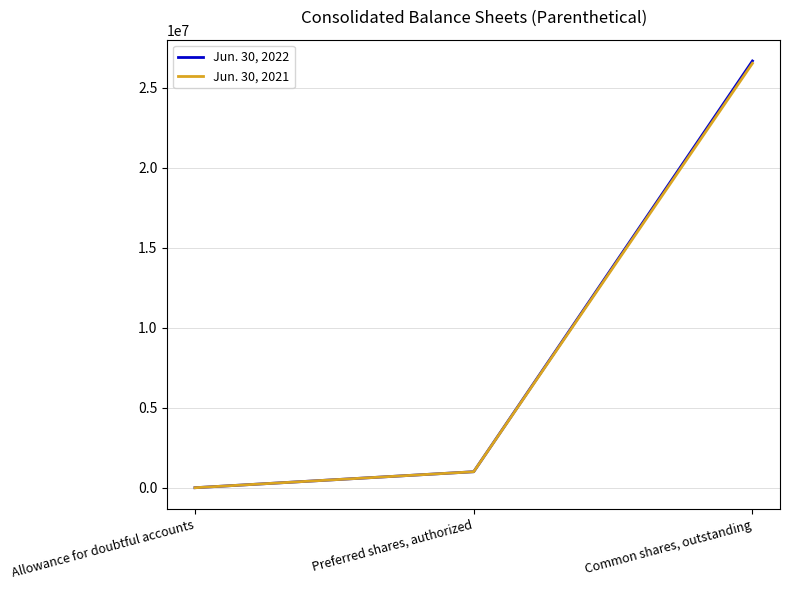

What position from the right is Preferred shares, authorized?

2